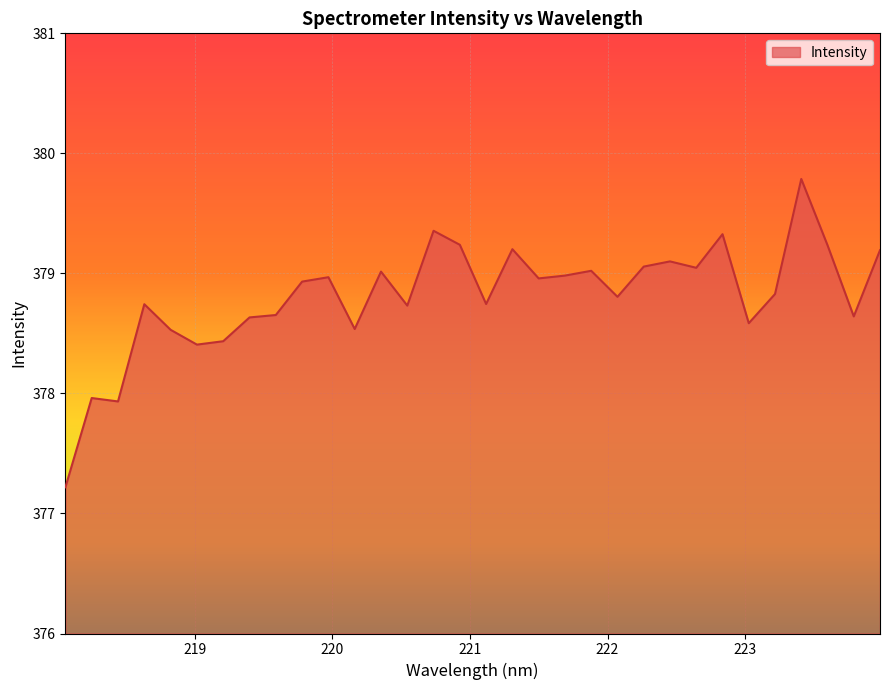

Does the chart display data point markers on the line(s)?

No